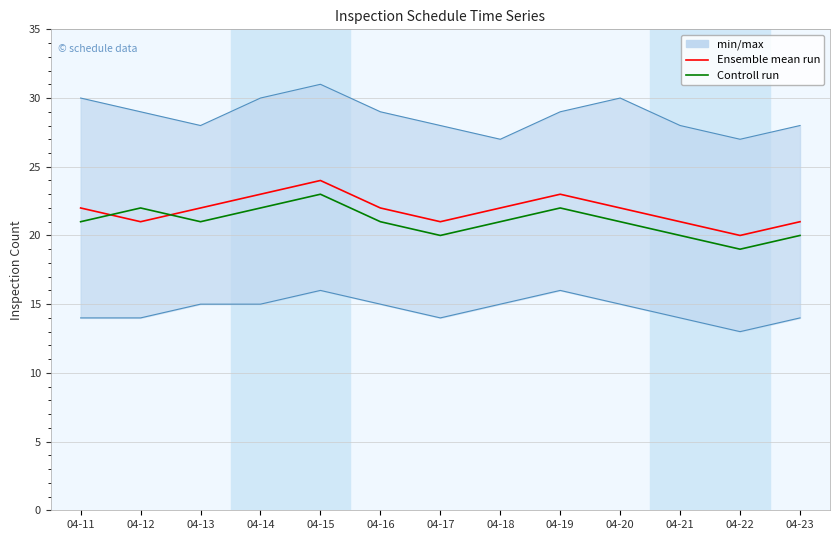

At which category does Ensemble mean run reach its first local peak?

04-15